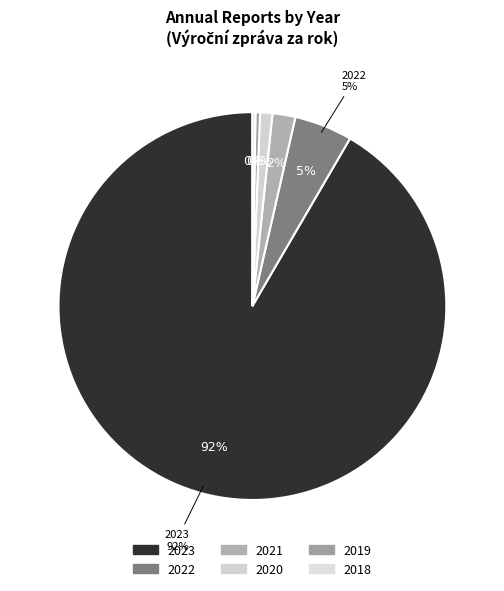

Is there any slice that represents more than half of the pie?

Yes